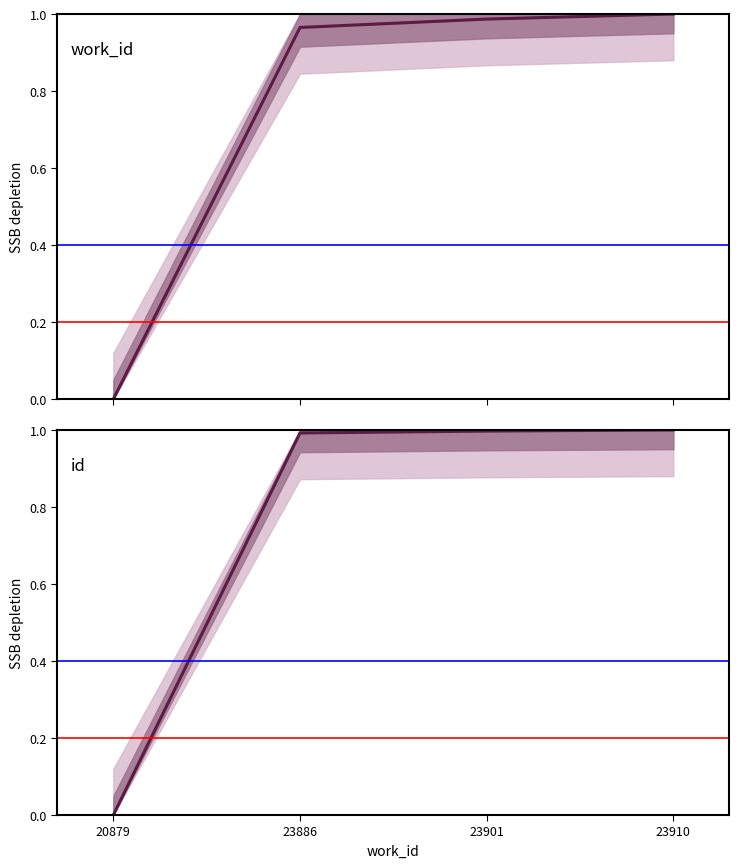

Rank the series at 23910 from lowest to highest value.

work_id, id